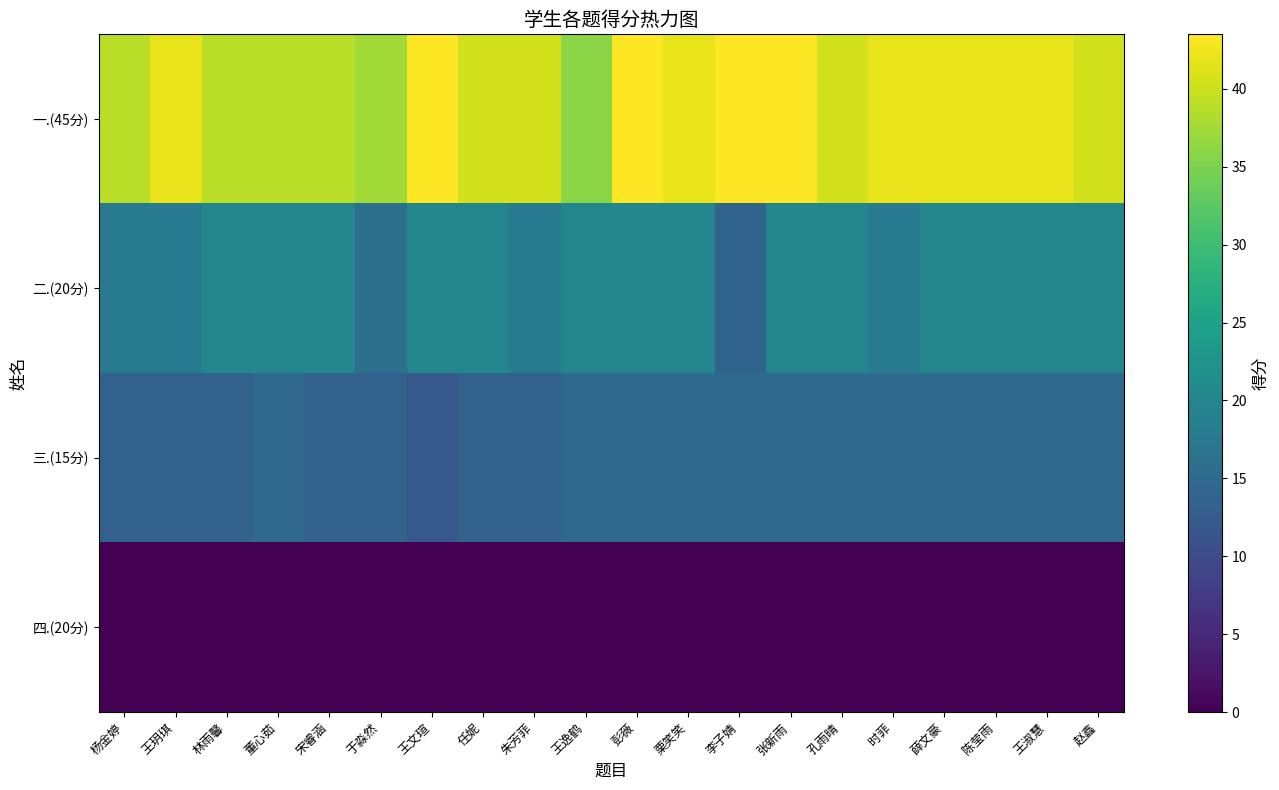

Between 彭薇 and 王淑慧, which series saw the biggest shift?

一.(45分)